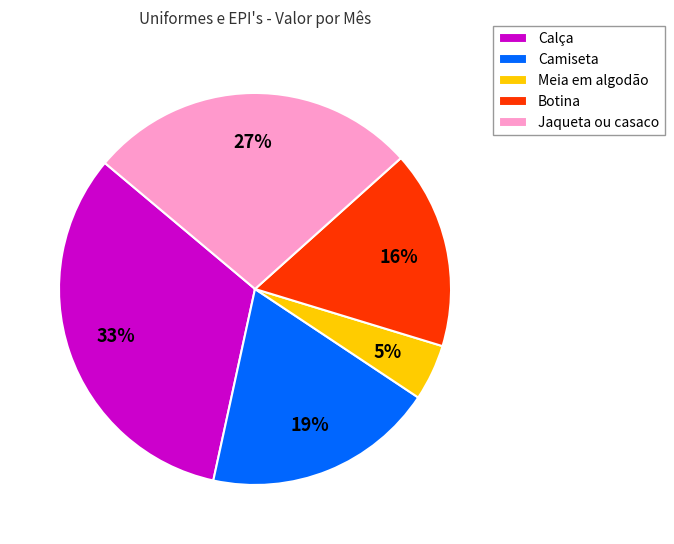

True or false: Botina accounts for 16% of the total.

True